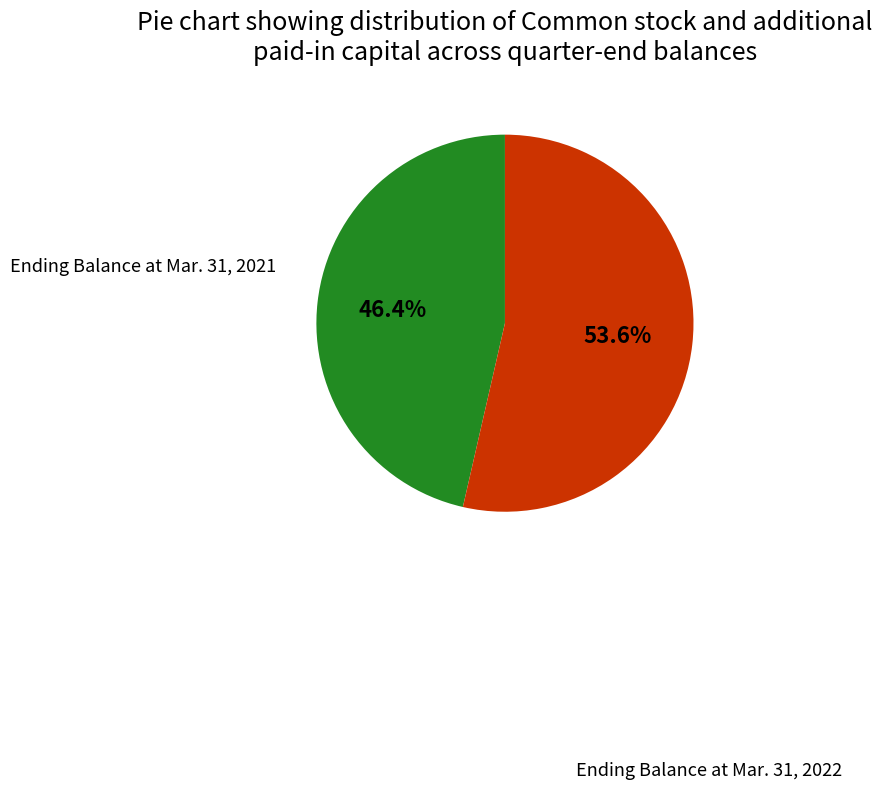

Is there any slice that represents more than half of the pie?

Yes